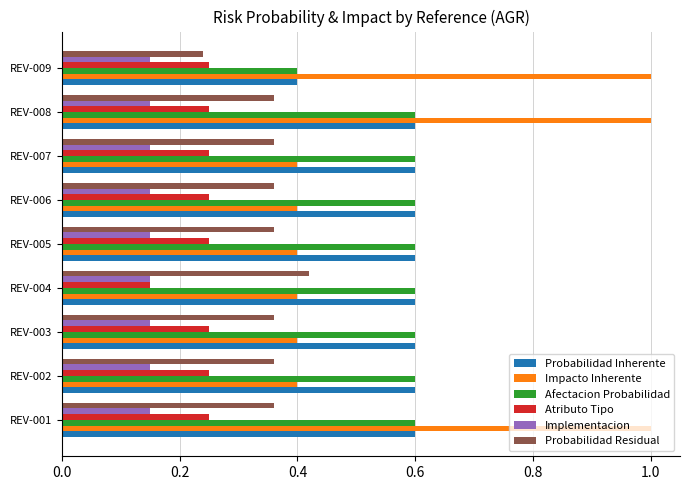

True or false: Probabilidad Residual has a value of 0.5 at REV-005.

False